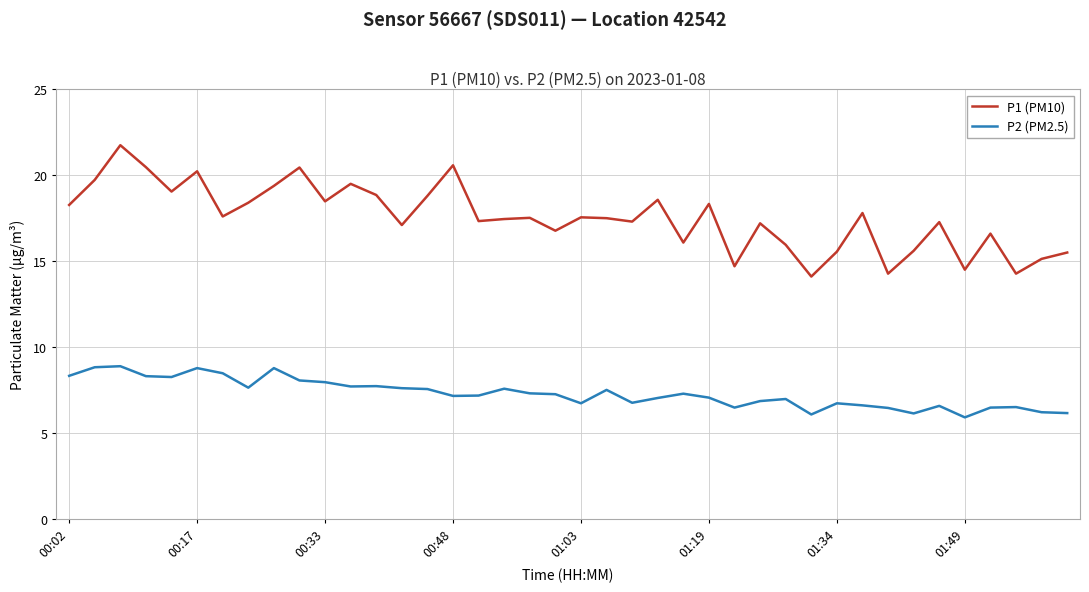

What is the average value of the P1 (PM10) series?

17.5